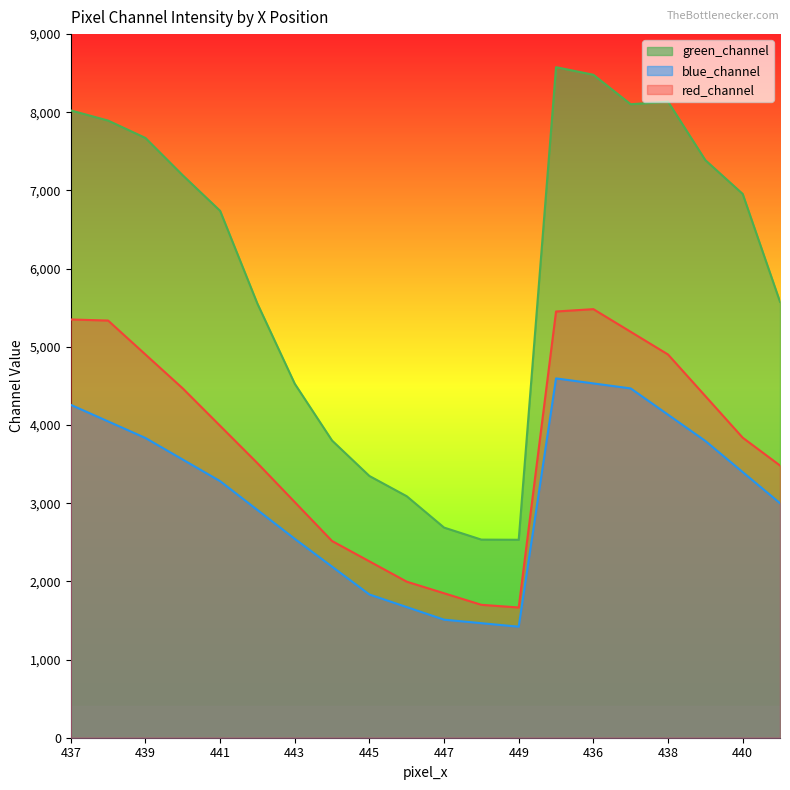

At 442, list the series in order from smallest to largest.

blue_channel, red_channel, green_channel